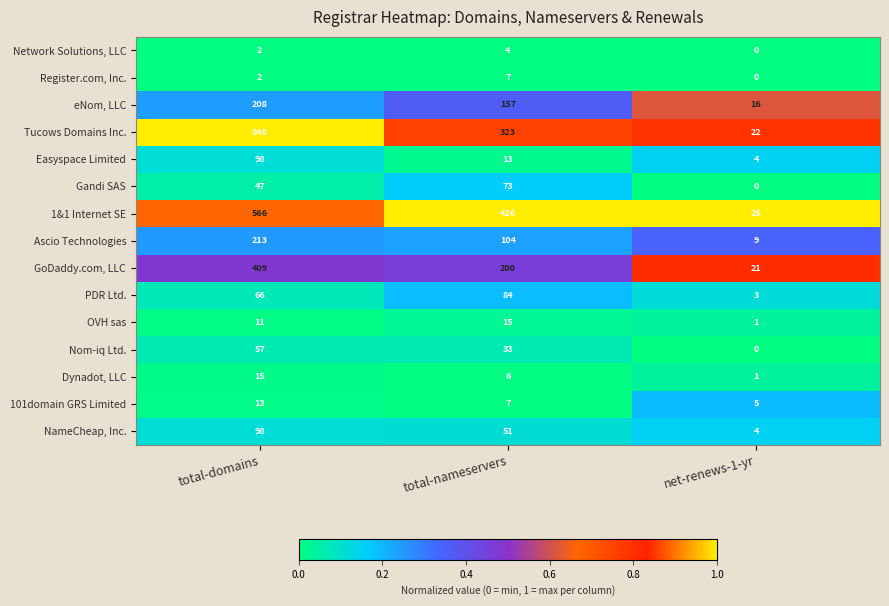

Which series has the largest total across all categories?

Tucows Domains Inc.